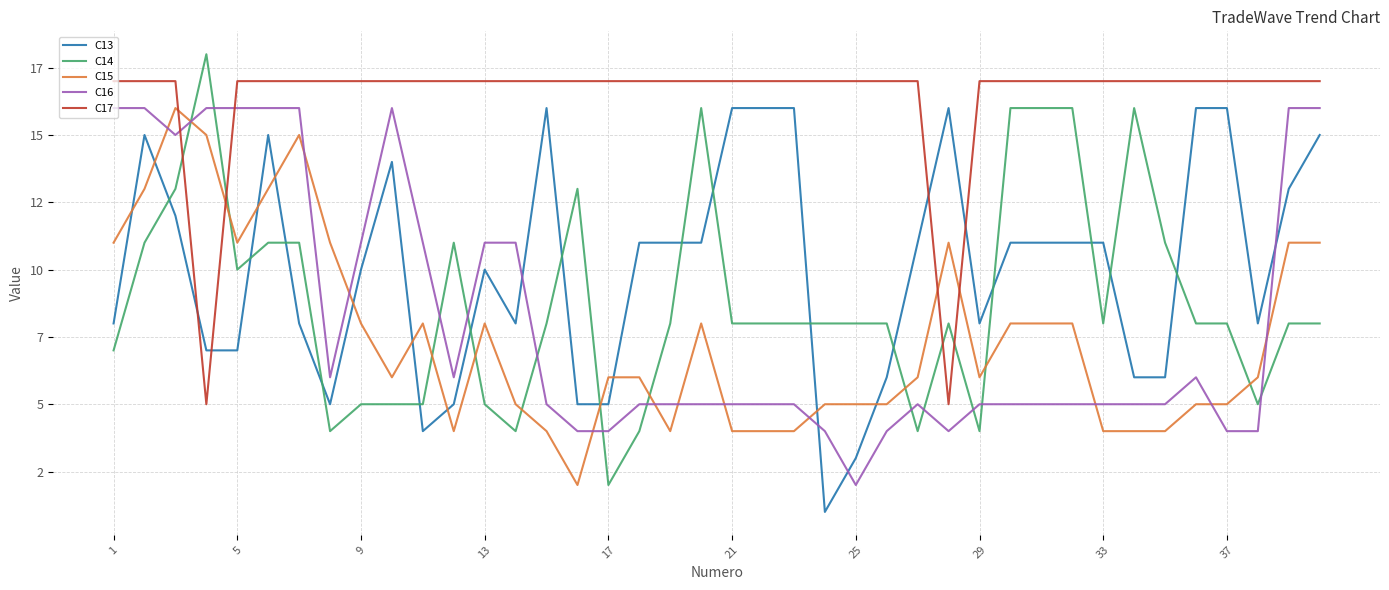

Does the chart have visible grid lines?

Yes